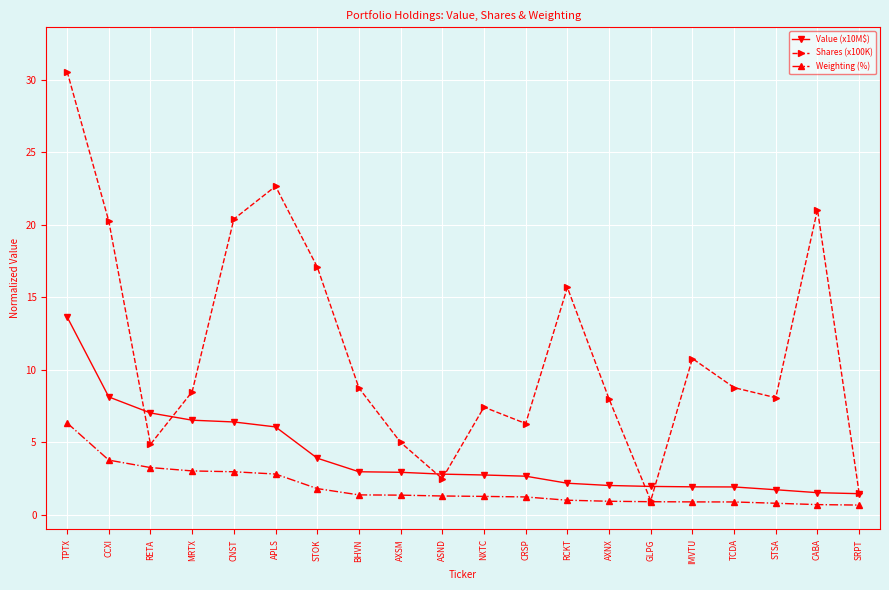

Rank the series by their average value, from highest to lowest.

Shares (x100K), Value (x10M$), Weighting (%)